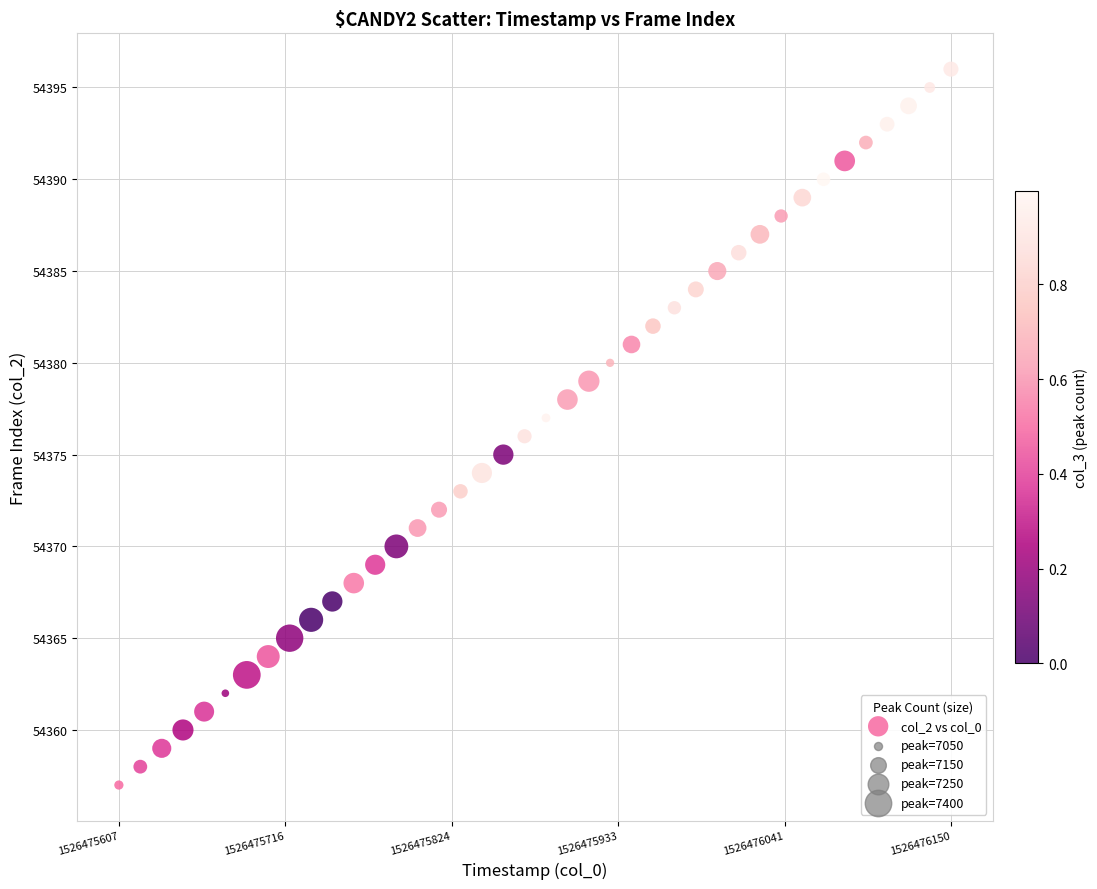

What is the range of Y values (max minus min)?

39